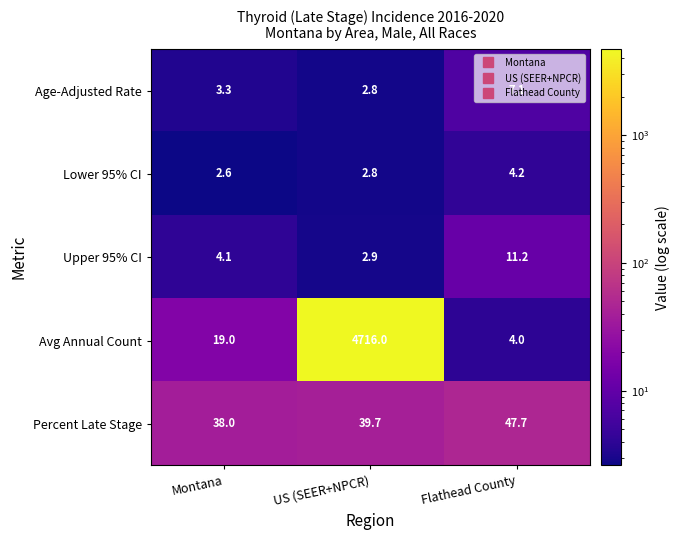

What is the sum of all Upper 95% CI values?

18.2